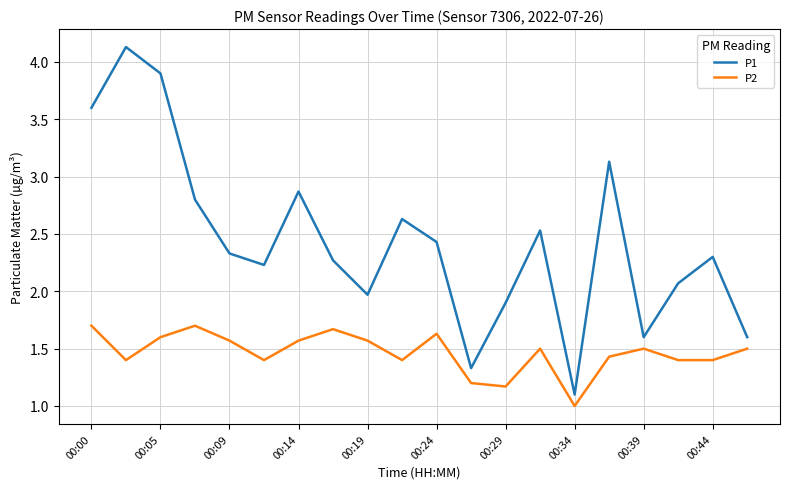

Rank the series by their average value, from lowest to highest.

P2, P1